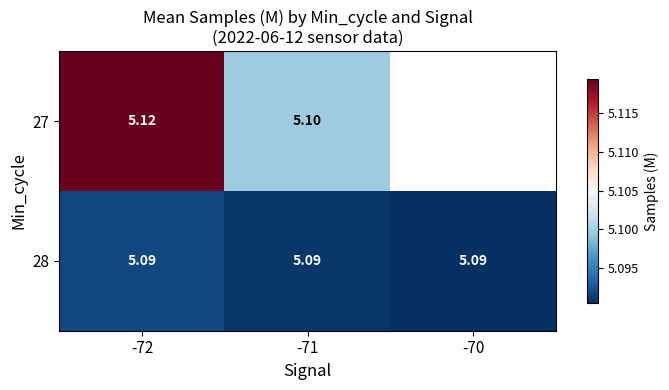

Is the value of 27 at -71 greater than the value of 28 at -71?

Yes